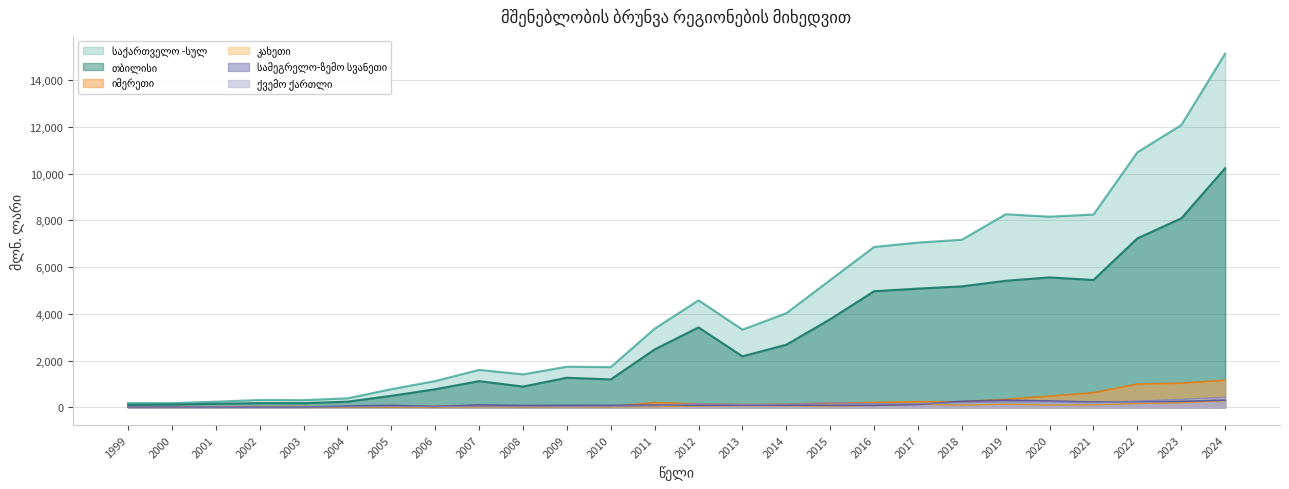

Rank the categories by სამეგრელო-ზემო სვანეთი value from highest to lowest.

2024, 2019, 2020, 2018, 2023, 2022, 2021, 2017, 2007, 2011, 2014, 2013, 2015, 2012, 2016, 2005, 2010, 2009, 2008, 2004, 2006, 2003, 2002, 2000, 2001, 1999